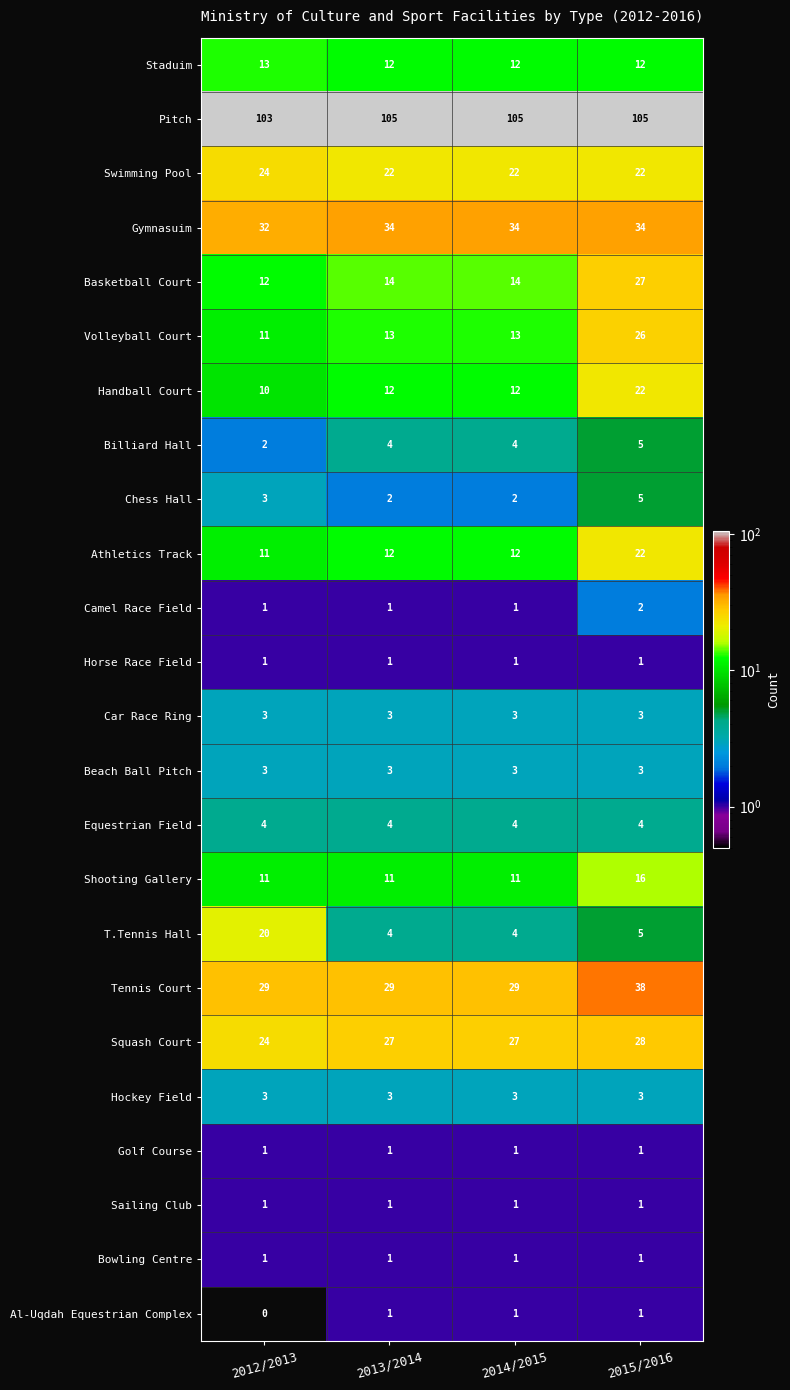

What is the highest value of the Basketball Court series?

27